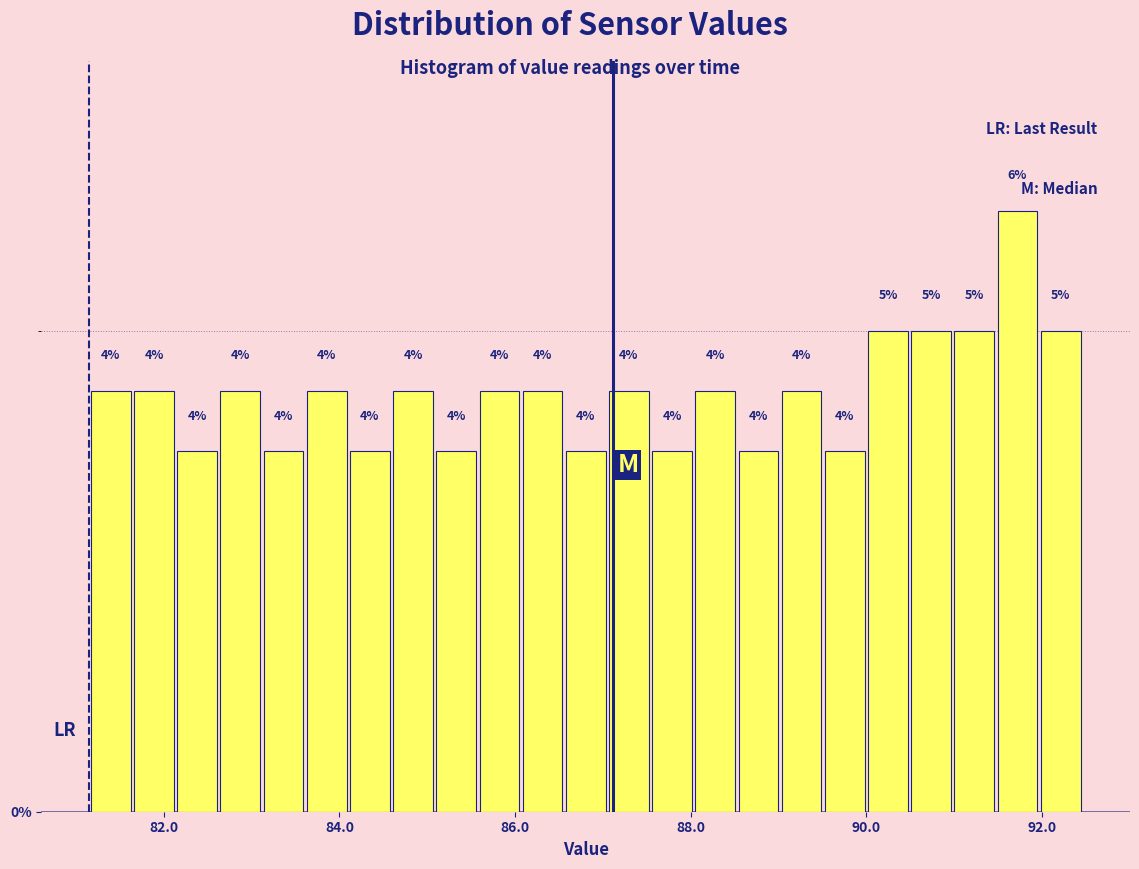

Around what value on the x-axis is the tallest bar? Give the approximate position of its centre, as read against the axis.

91.8